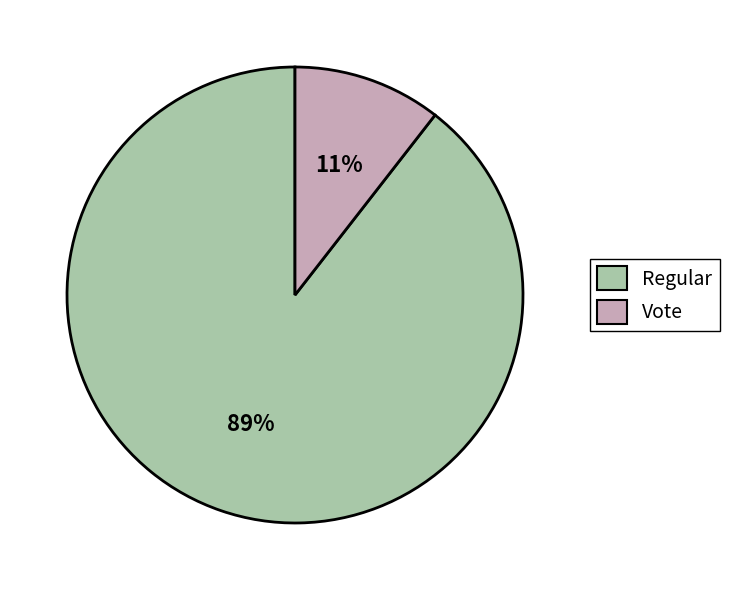

What percentage is the Vote slice, to the nearest percent?

11%